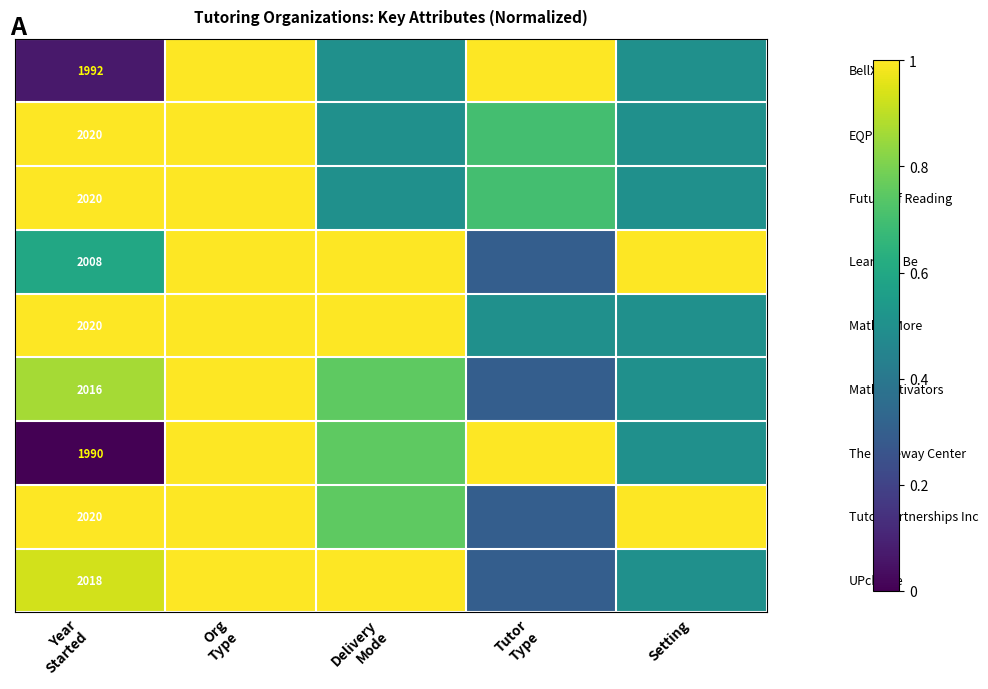

How many distinct data groups are displayed?

9